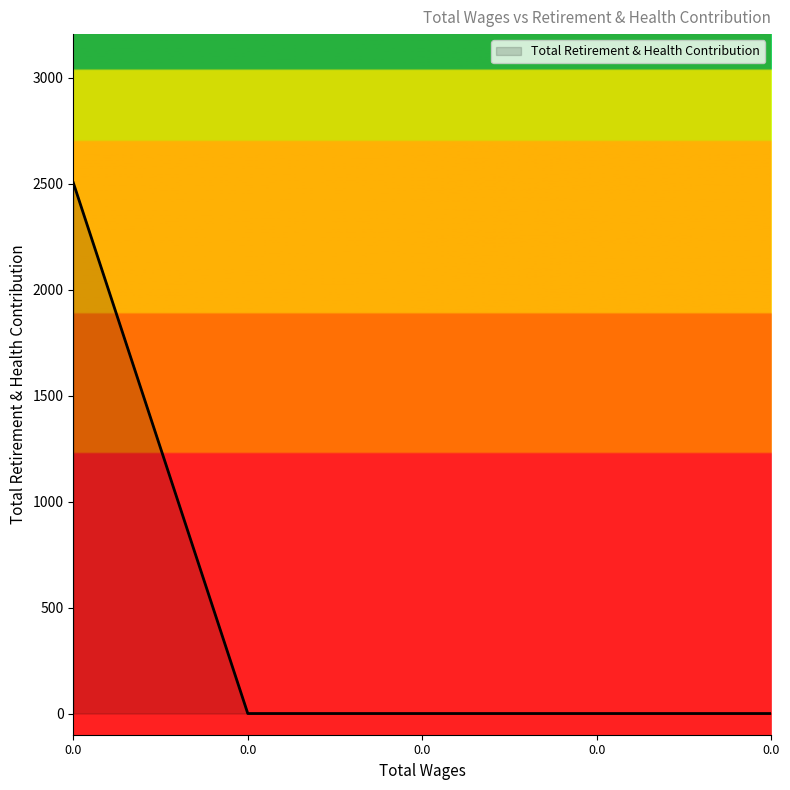

How many categories are shown in the chart?

5